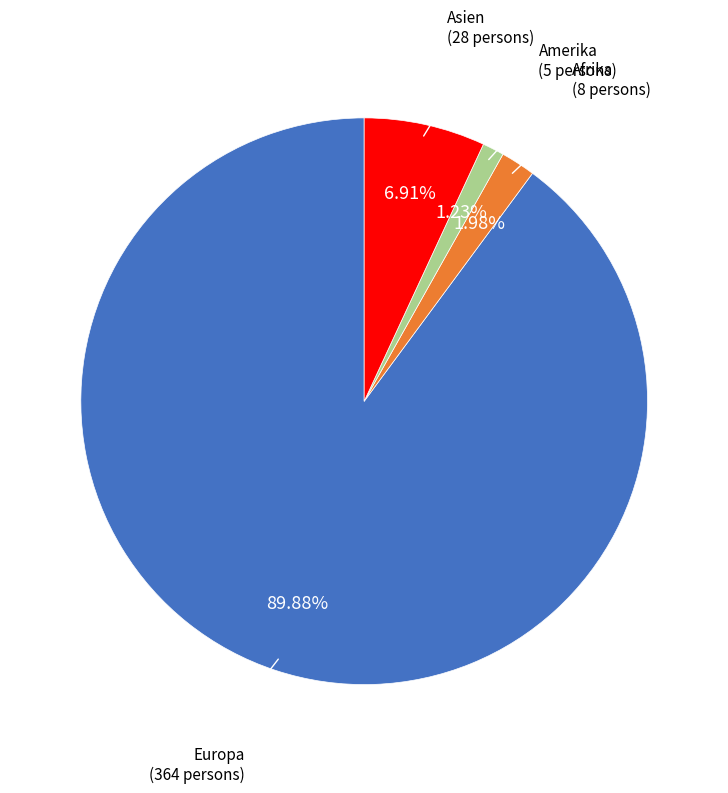

Is there any slice that represents more than half of the pie?

Yes